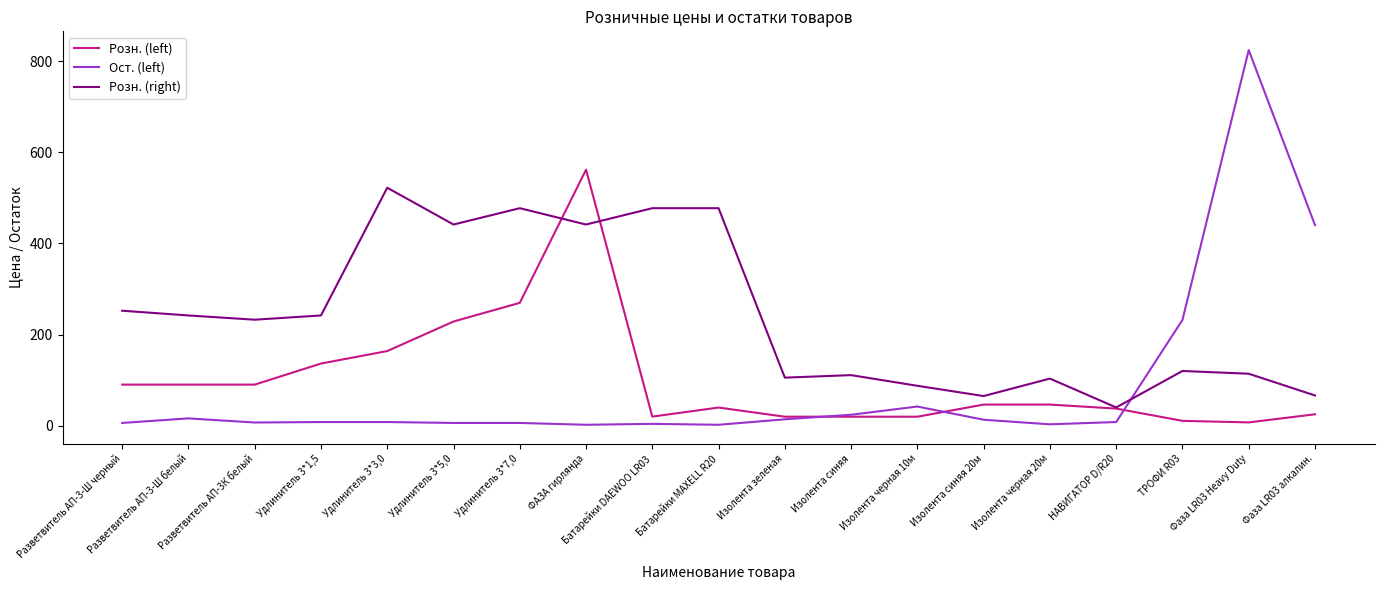

Which series has the largest total across all categories?

Розн. (right)